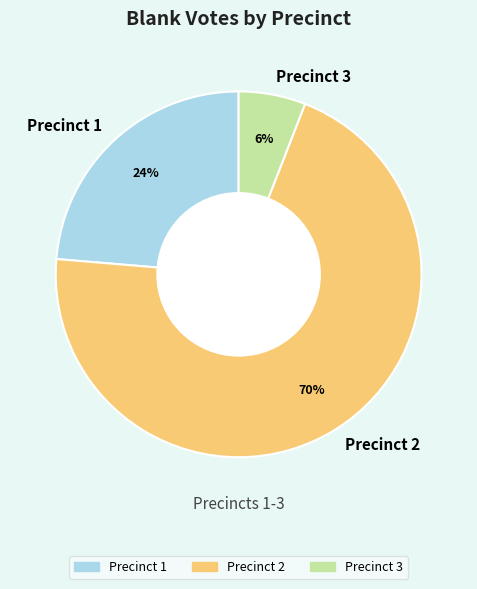

Is it true that Precinct 3 is 6% of the pie?

True